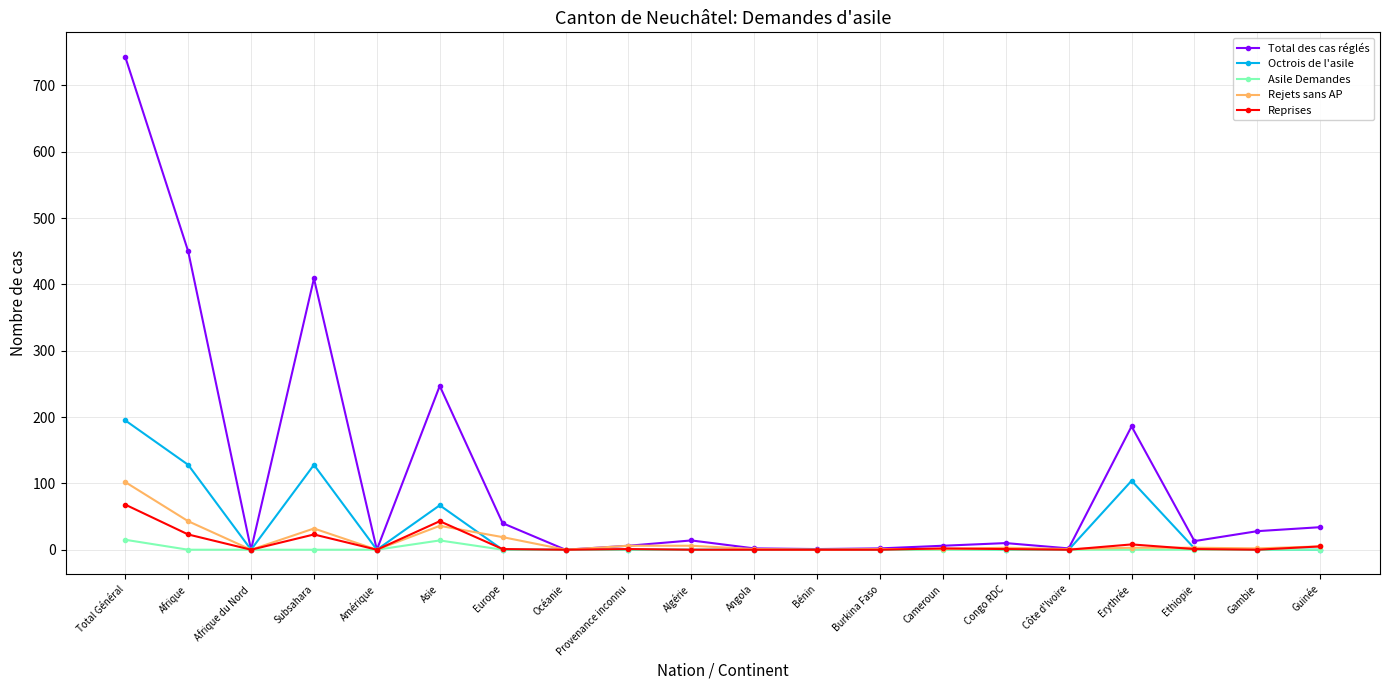

Where is the first local minimum for Octrois de l'asile?

Afrique du Nord